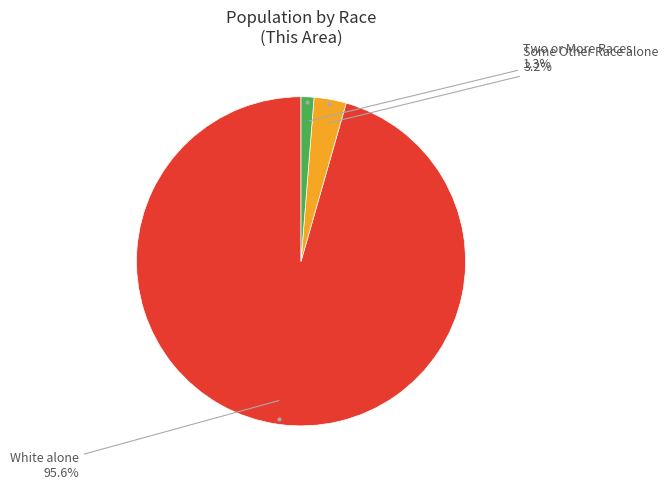

Is there any slice that represents more than half of the pie?

Yes